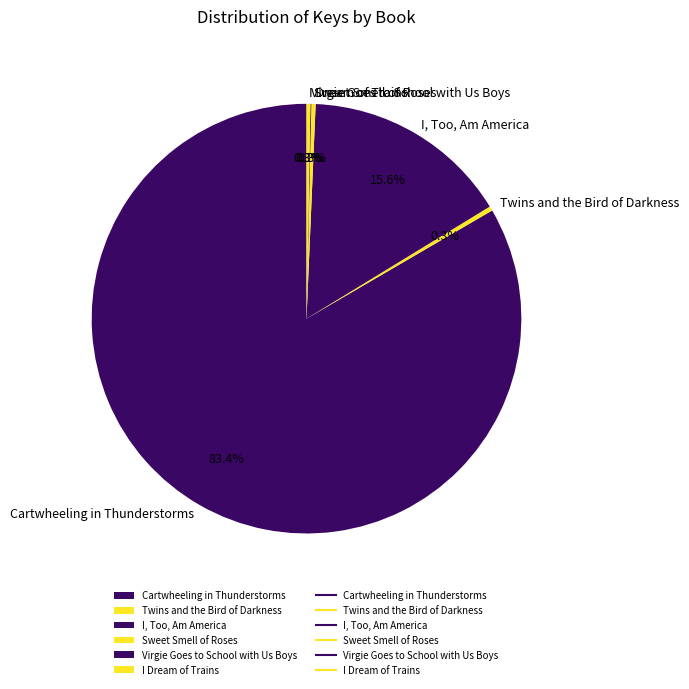

Approximately how many times larger is the value at I Dream of Trains compared to Sweet Smell of Roses?

0.9